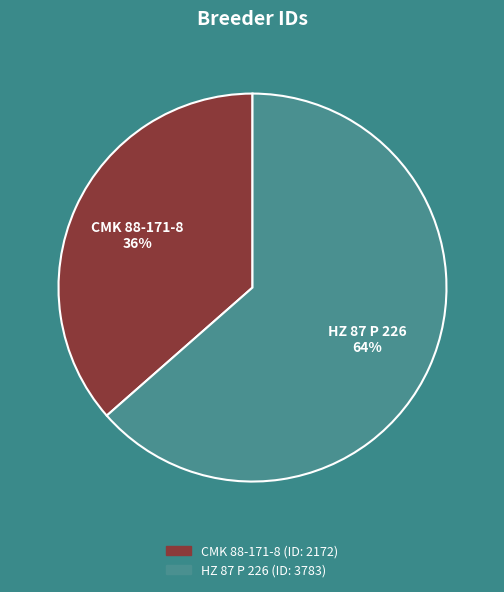

What percentage is the CMK 88-171-8 slice, to the nearest percent?

36%